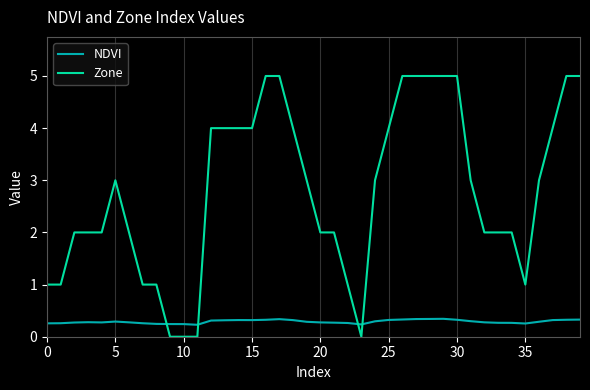

What is the average value of the Zone series?

2.8